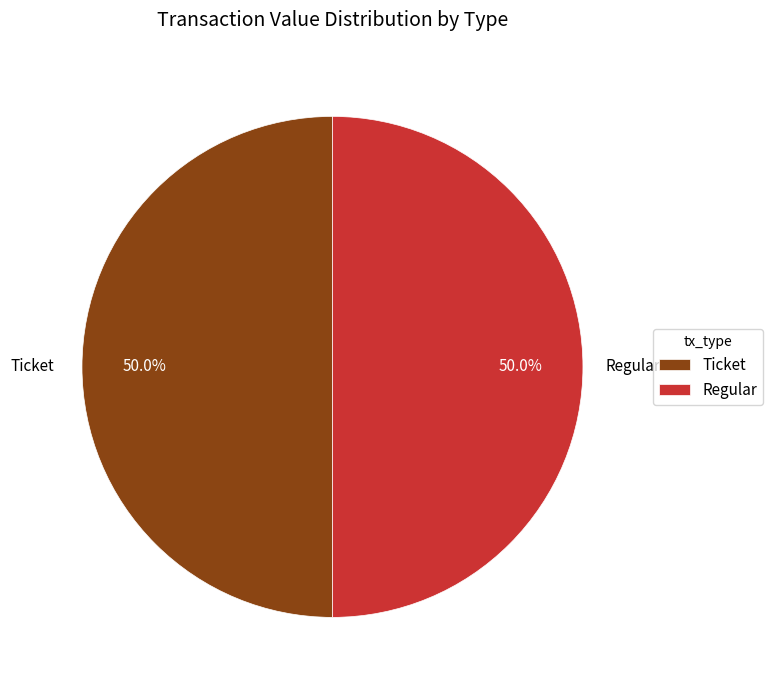

Approximately how many times larger is the value at Ticket compared to Regular?

1.0